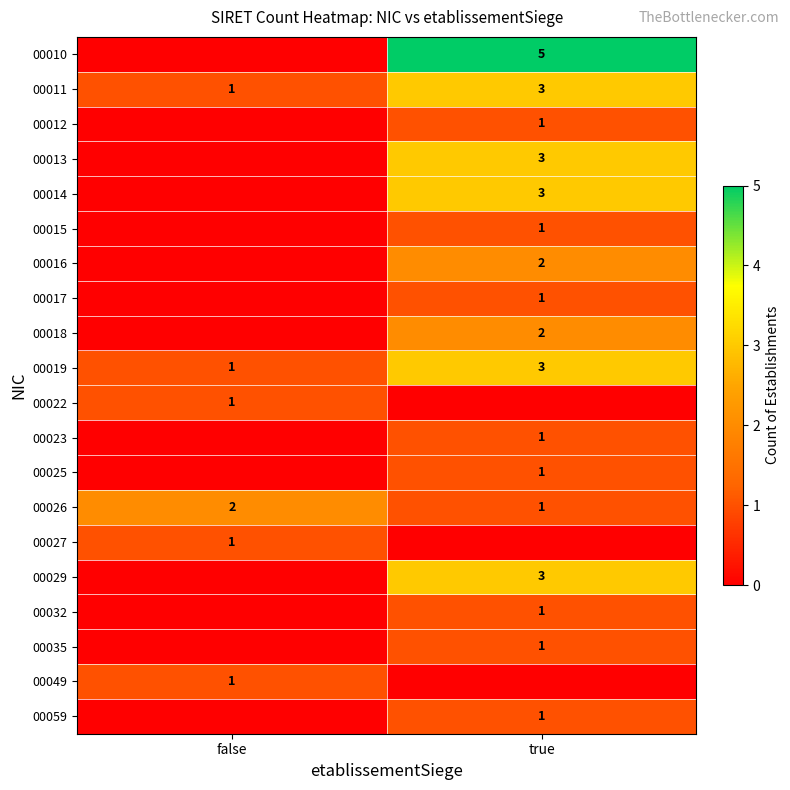

The 00025 series shows 2 at true. True or false?

False